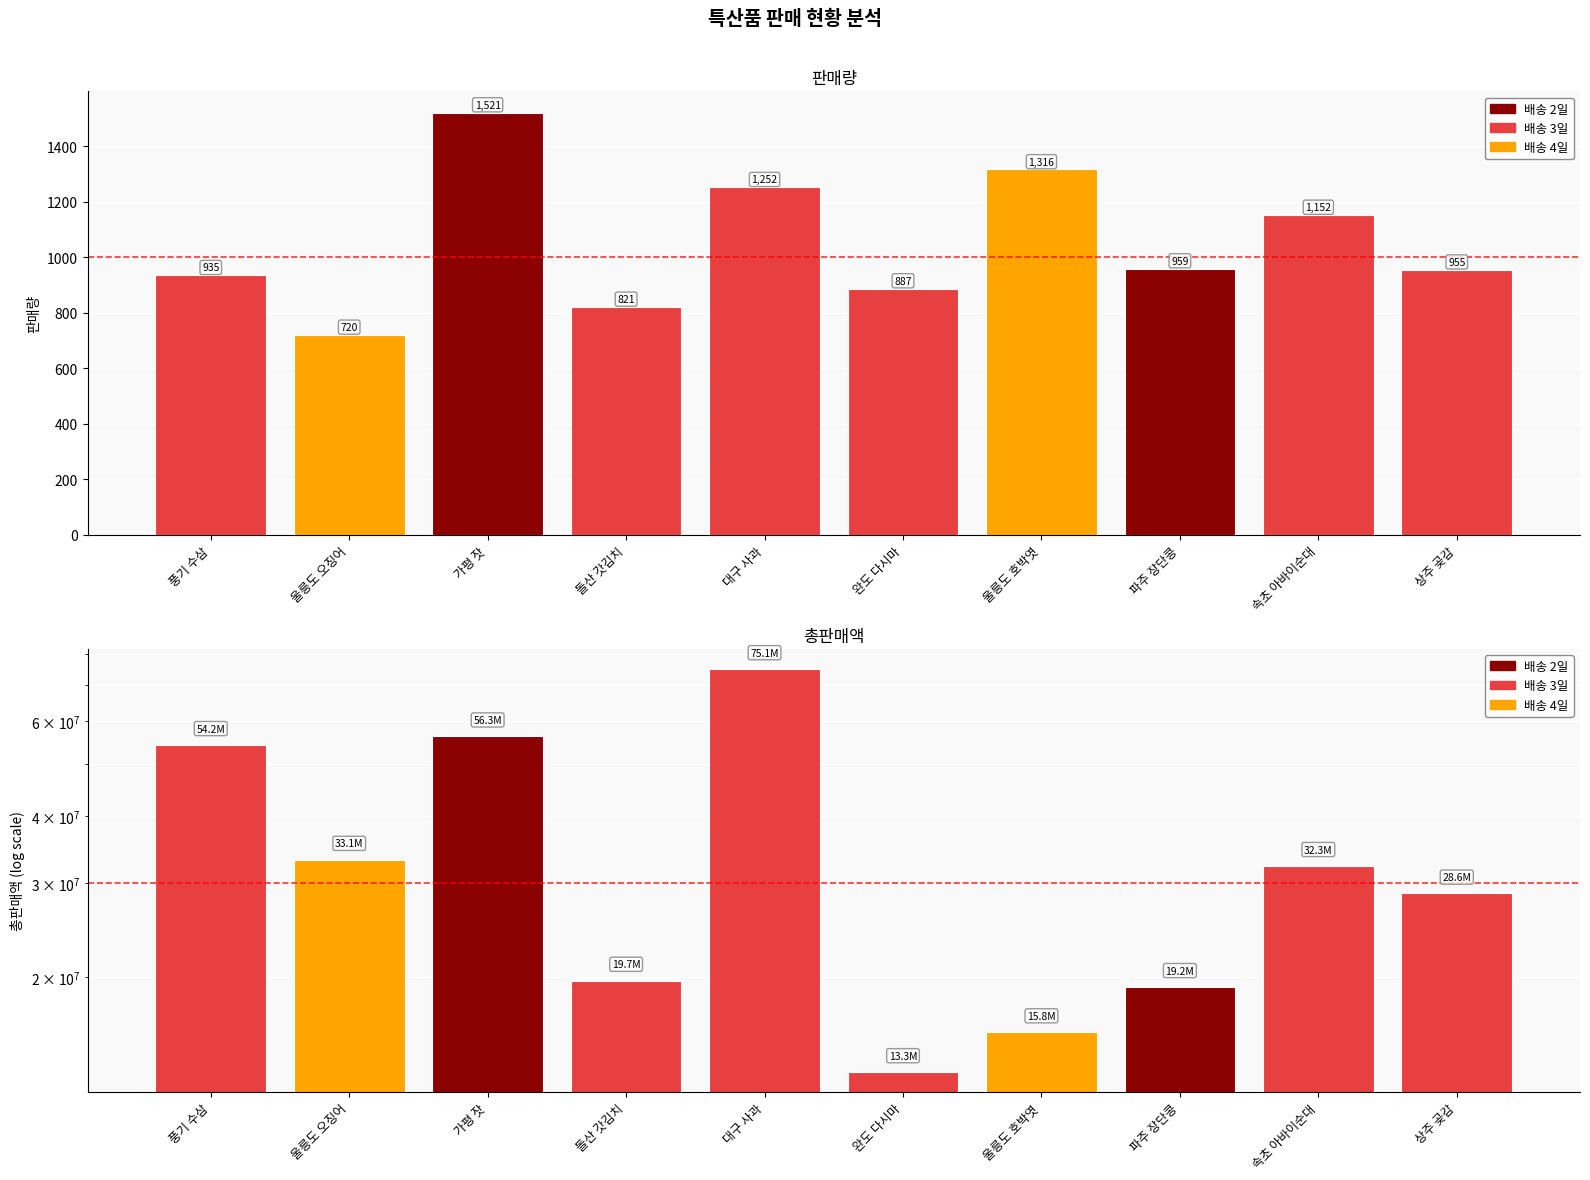

What is the difference between the second highest and minimum values in the 판매량 series?

596